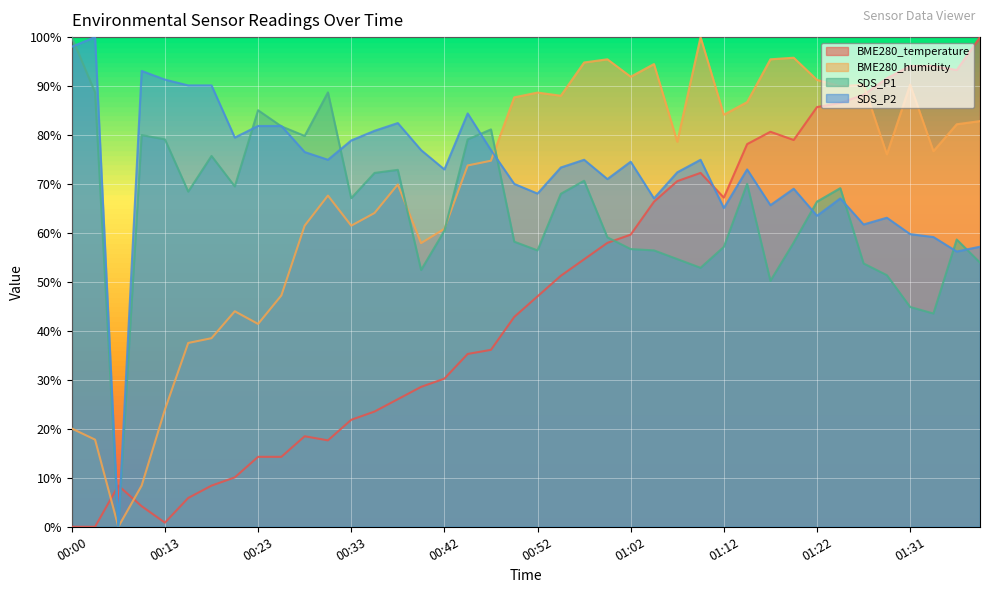

The SDS_P1 series shows 47.4 at 00:55. True or false?

False